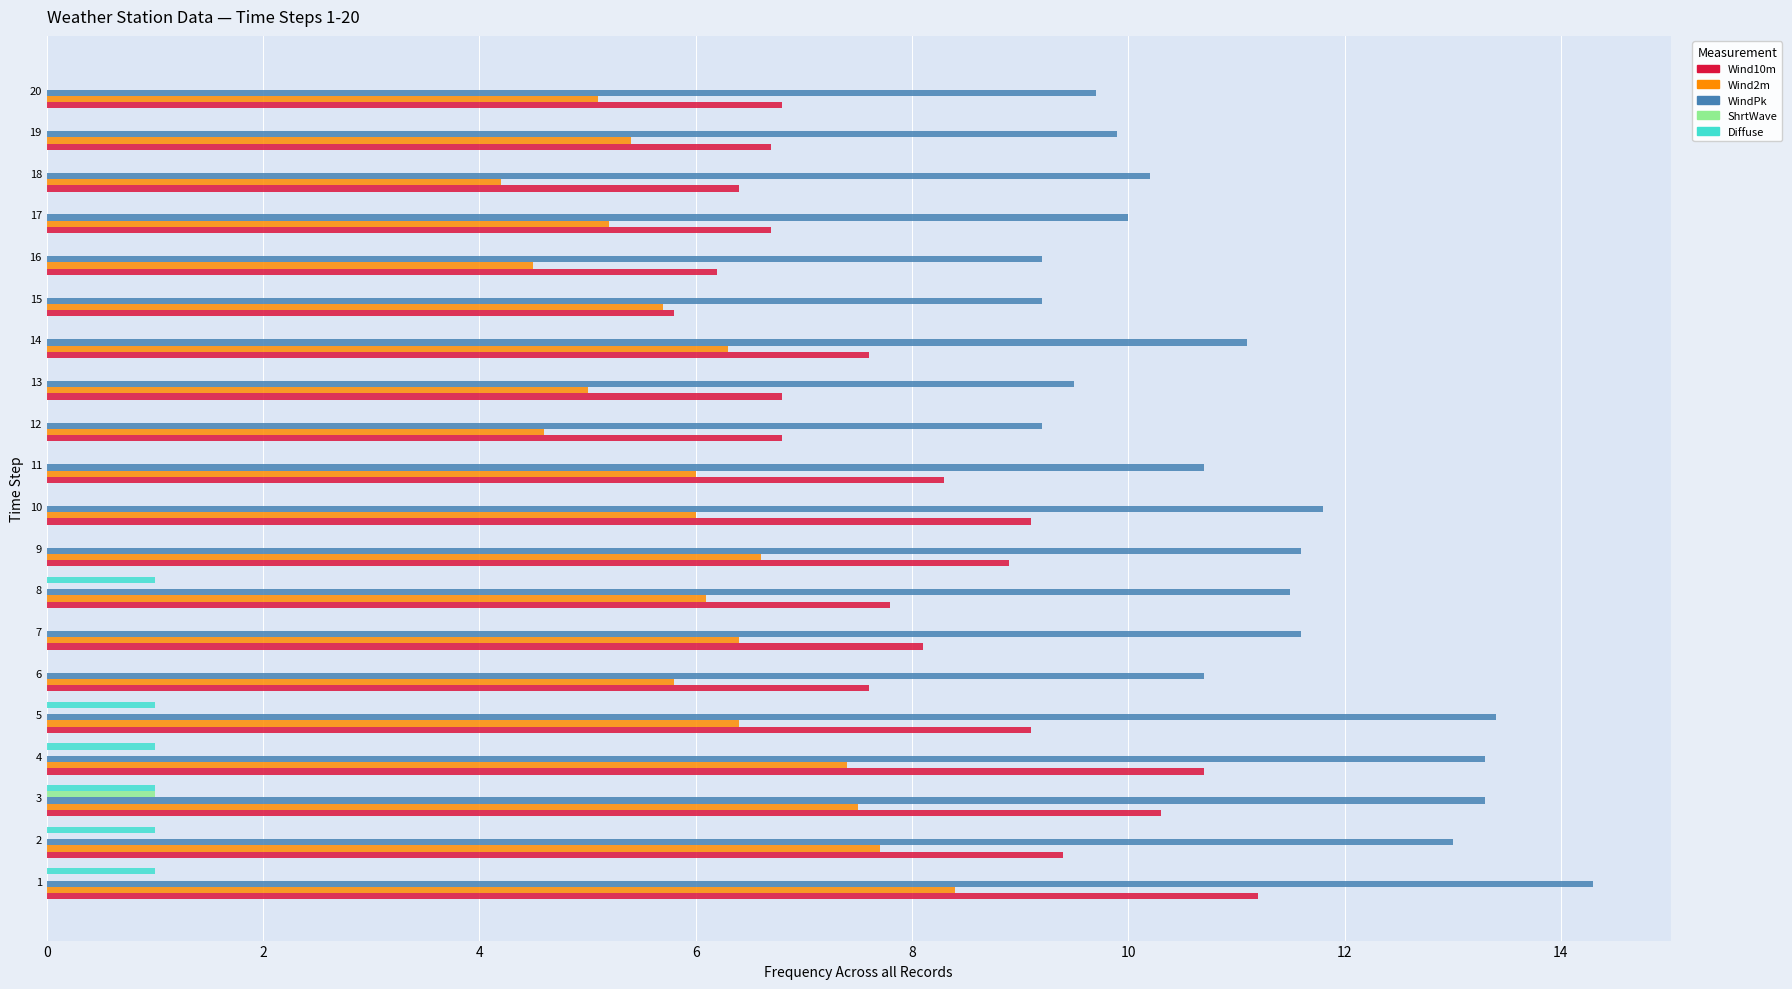

What is the maximum value for Wind10m?

11.2